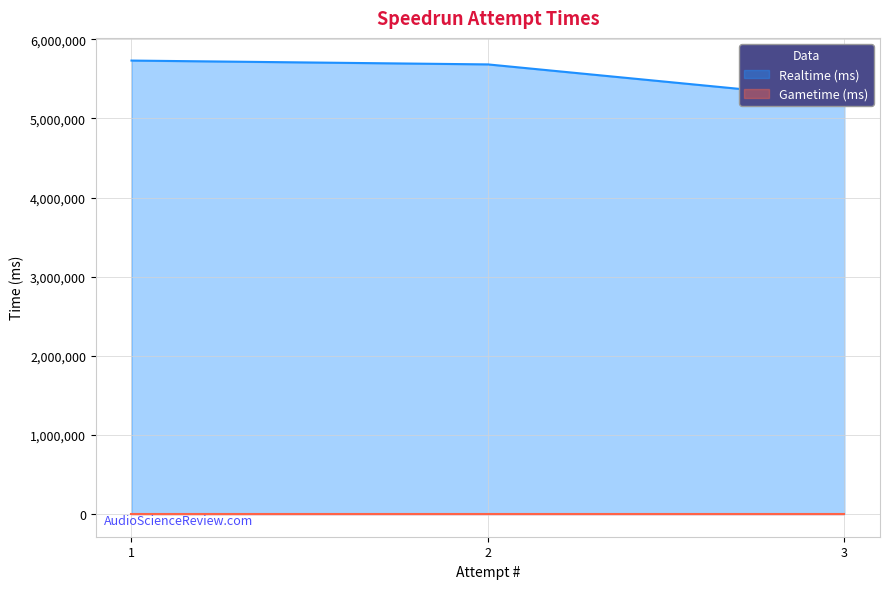

List the labels in order of value, smallest first.

3, 2, 1